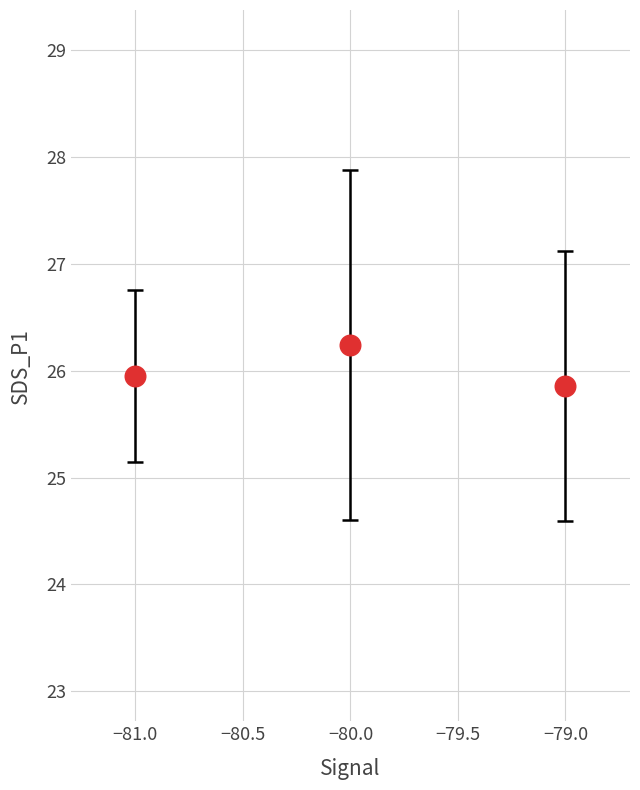

What is the range of Y values (max minus min)?

0.4